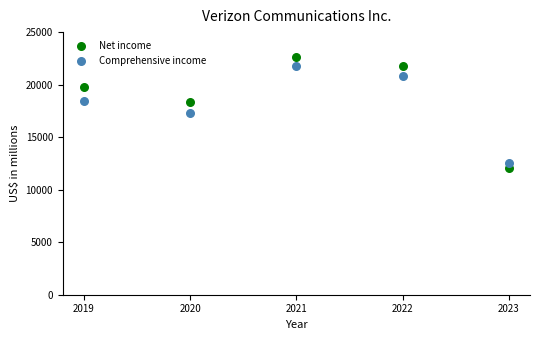

What is the X range (max minus min) for the scatter plot?

4